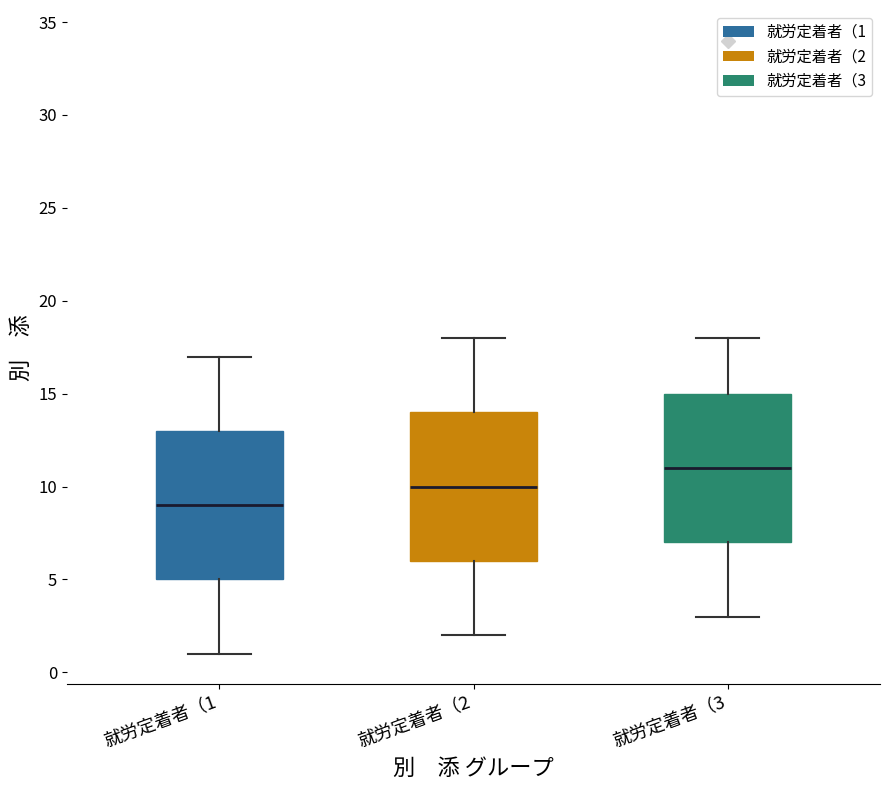

Reading left to right, transcribe this box plot: for each box, give where its median line is, the range the box spans, and where its two whiskers end, as read against the y-axis. The values are not printed on the chart, so give them approximately, as read against the axis.

就労定着者（1: median 9, box 5 to 13, whiskers 1 to 17
就労定着者（2: median 10, box 6 to 14, whiskers 2 to 18
就労定着者（3: median 11, box 7 to 15, whiskers 3 to 18